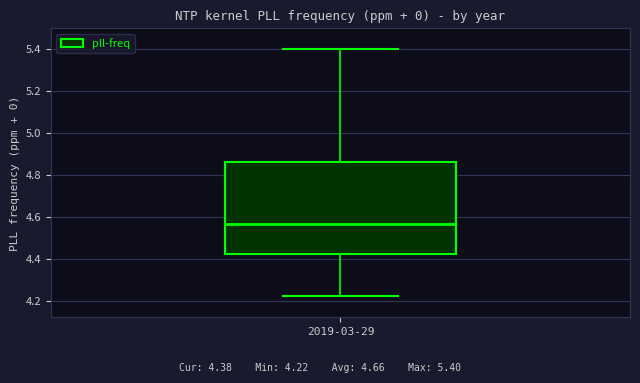

Transcribe this box plot: give where the median line is, the range the box spans, and where the two whiskers end, as read against the y-axis. The values are not printed on the chart, so give them approximately, as read against the axis.

median 4.56, box 4.42 to 4.86, whiskers 4.22 to 5.40